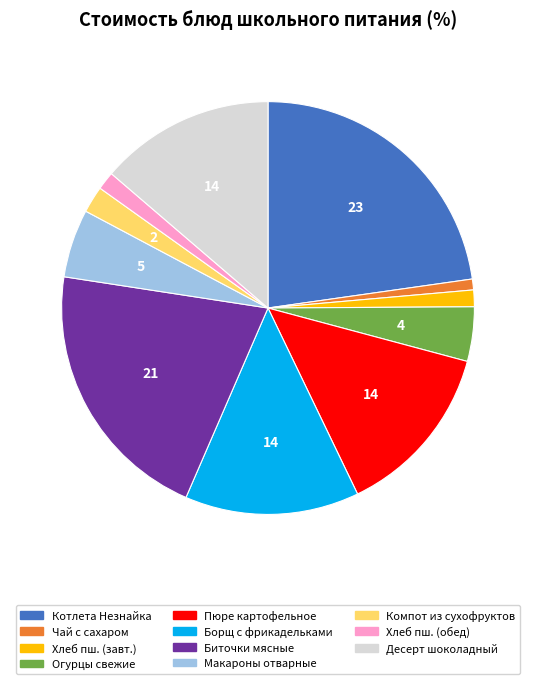

Is there any slice that represents more than half of the pie?

No